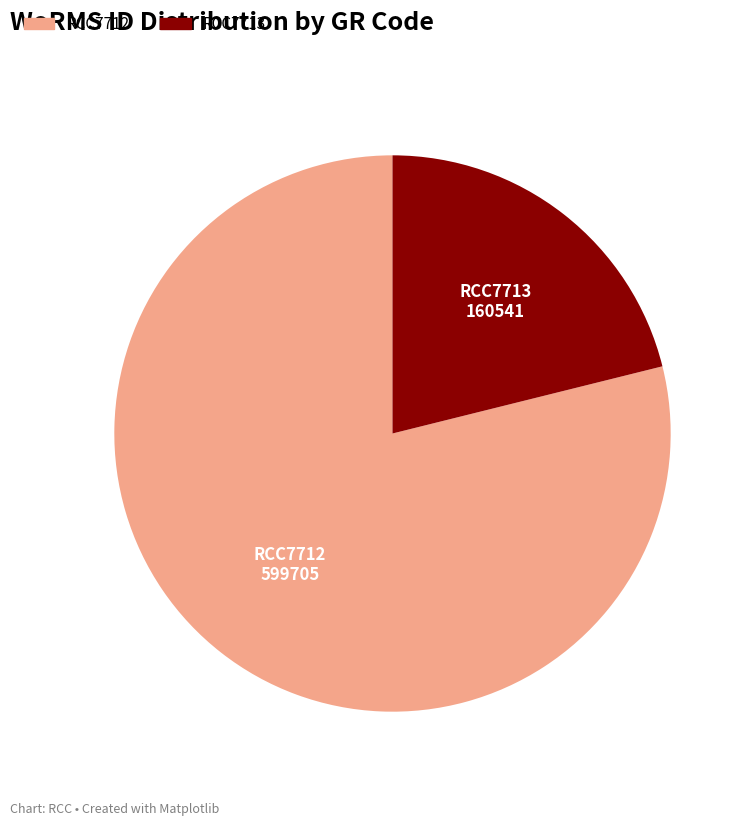

Does RCC7712 account for over 50% of the chart?

Yes